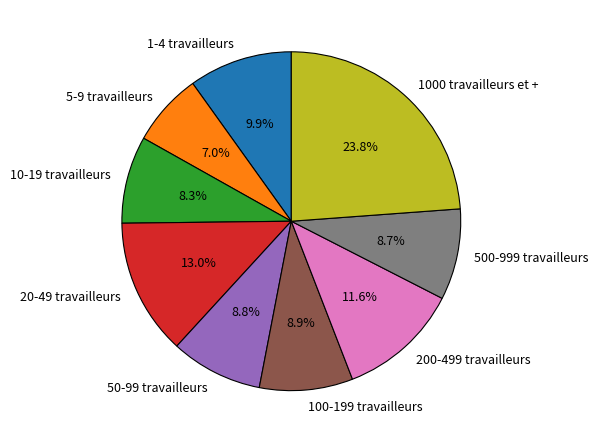

What is the total percentage of 100-199 travailleurs and 500-999 travailleurs?

17.6%